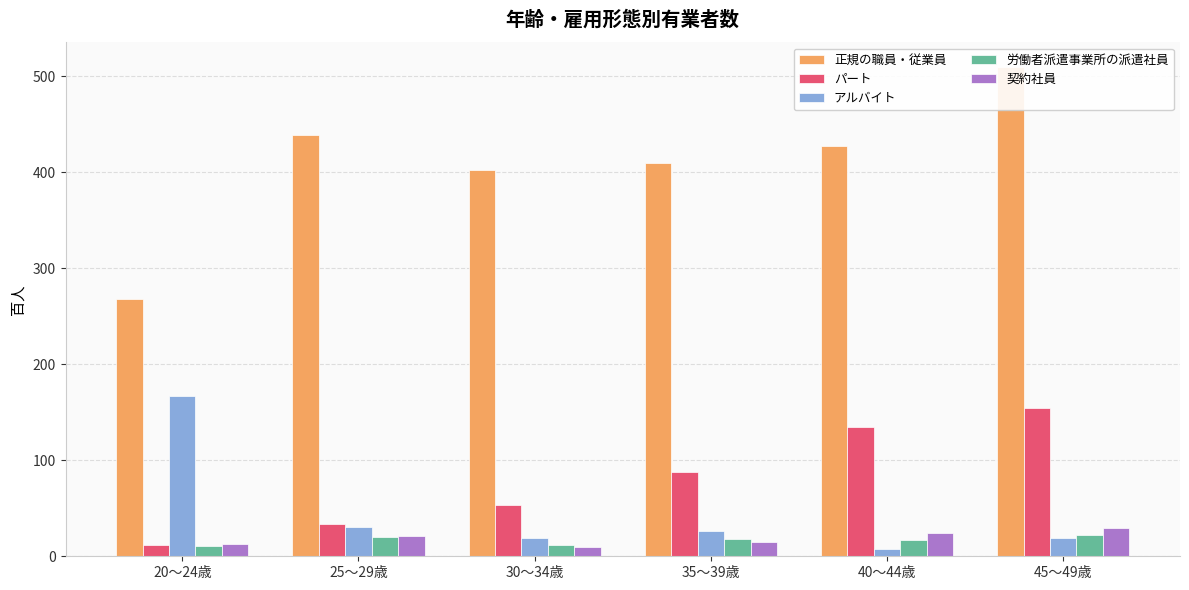

What is the difference between the maximum and minimum values in the 正規の職員・従業員 series?

242